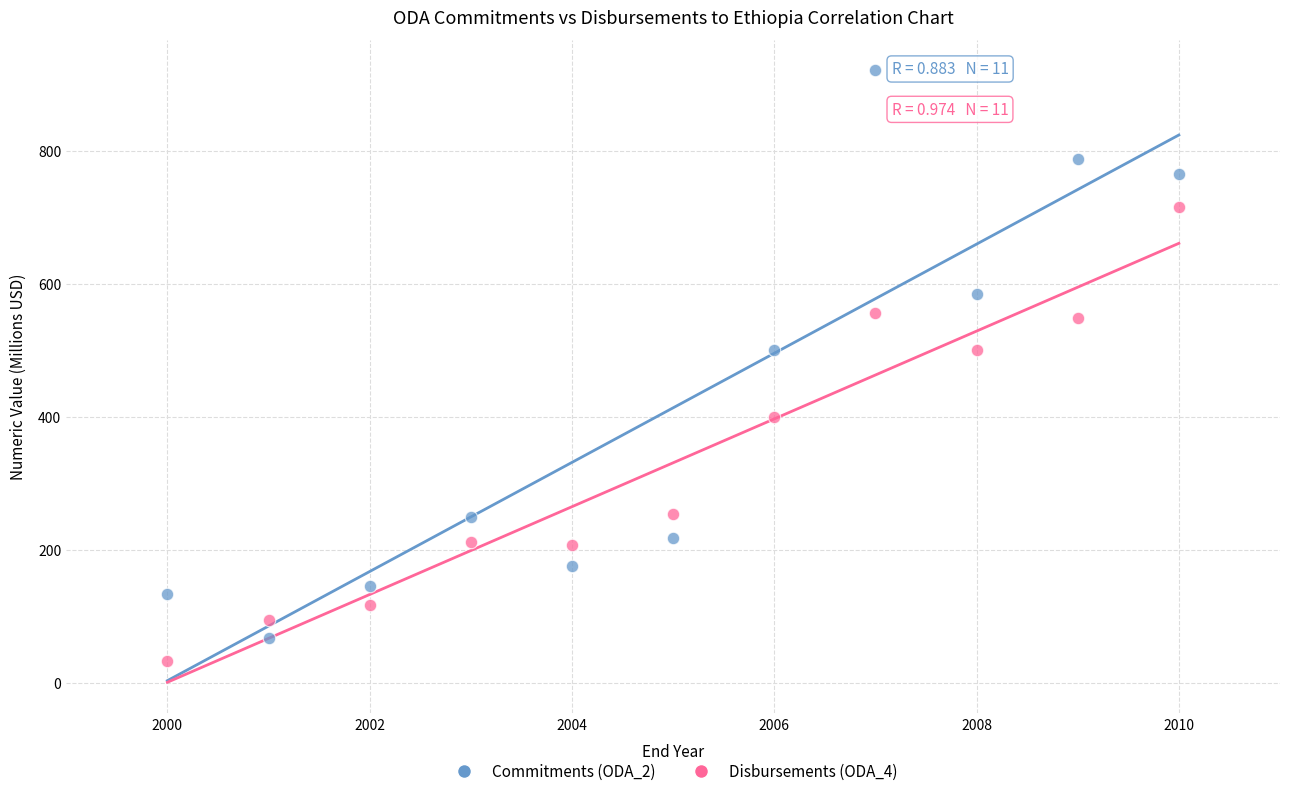

Which series contains the highest Y value?

Commitments (ODA_2)